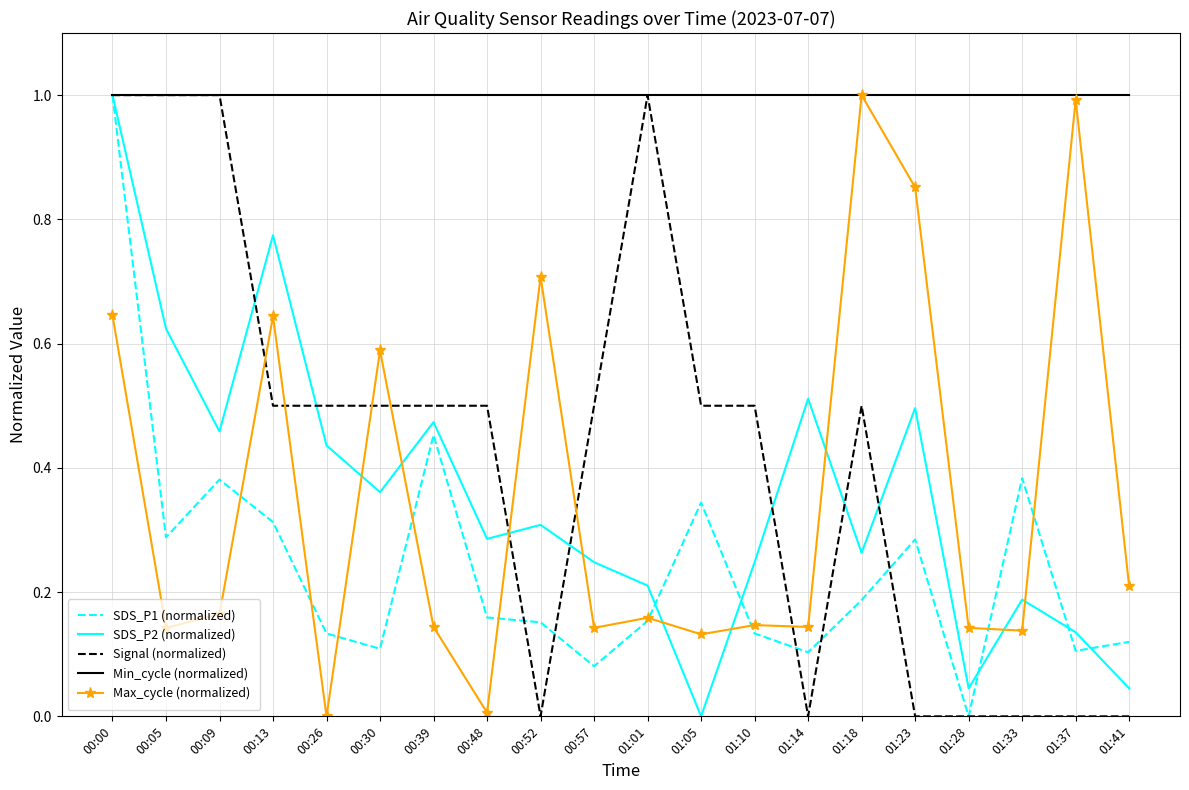

How many intersections are there between Max_cycle (normalized) and SDS_P1 (normalized)?

9